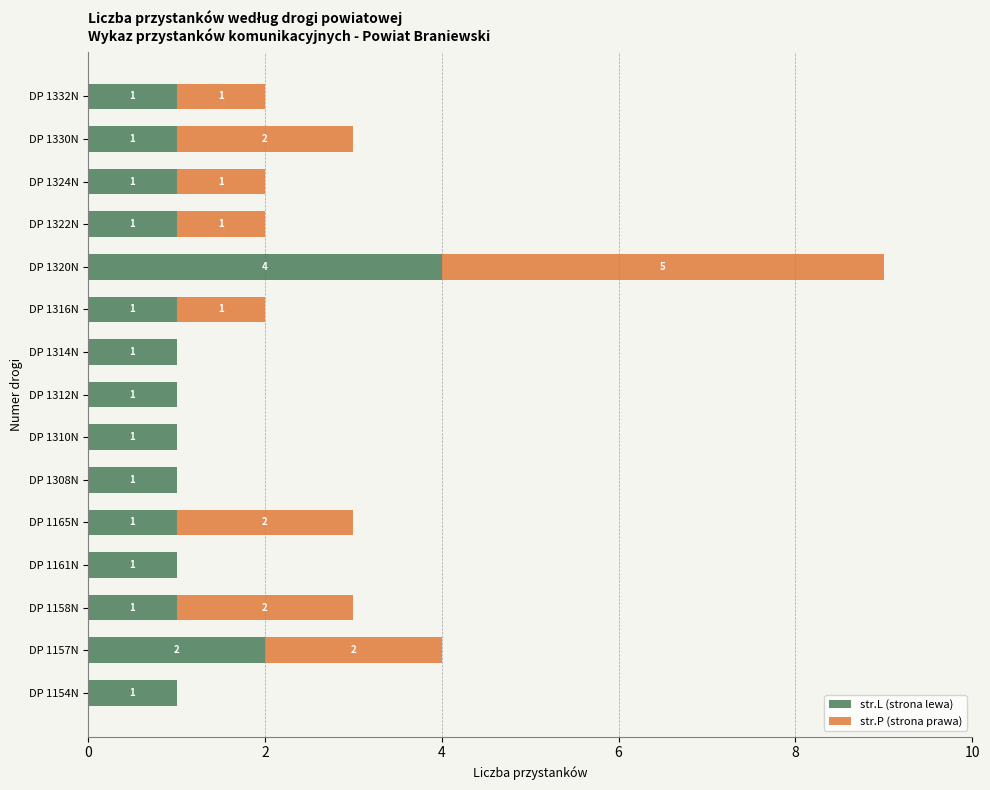

What is the highest value of the str.L (strona lewa) series?

4